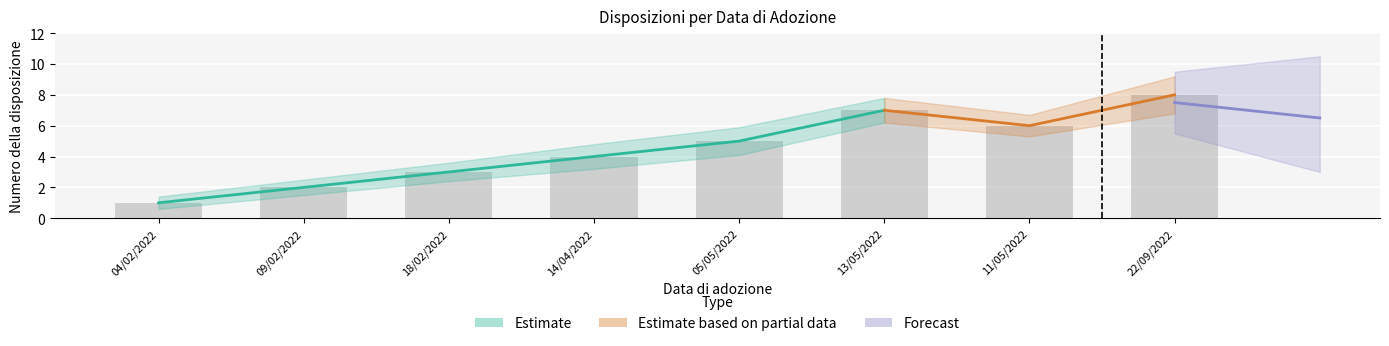

List the labels in order of value, largest first.

22/09/2022, 13/05/2022, 11/05/2022, 05/05/2022, 14/04/2022, 18/02/2022, 09/02/2022, 04/02/2022